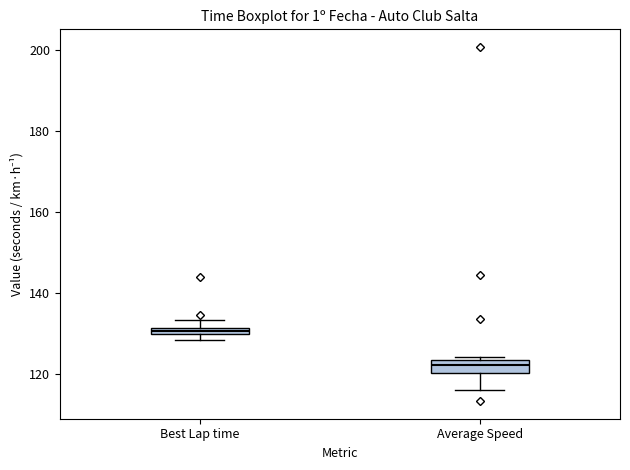

Which box's median line is the highest?

Best Lap time